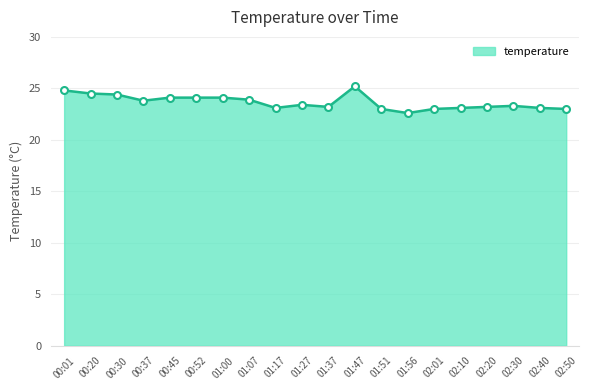

True or false: there are more than 2 points higher than both neighbors.

True